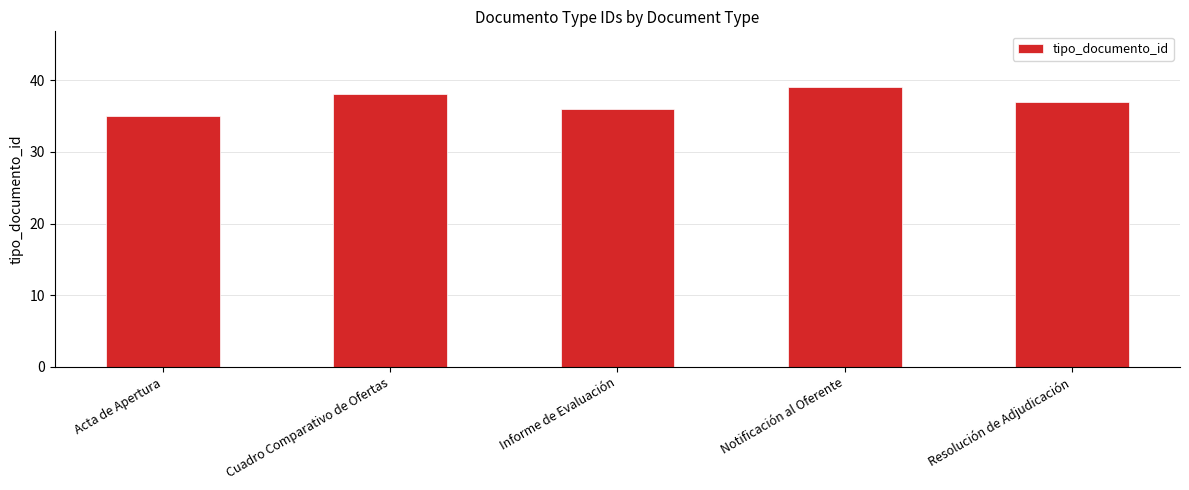

List the labels in order of value, smallest first.

Acta de Apertura, Informe de Evaluación, Resolución de Adjudicación, Cuadro Comparativo de Ofertas, Notificación al Oferente